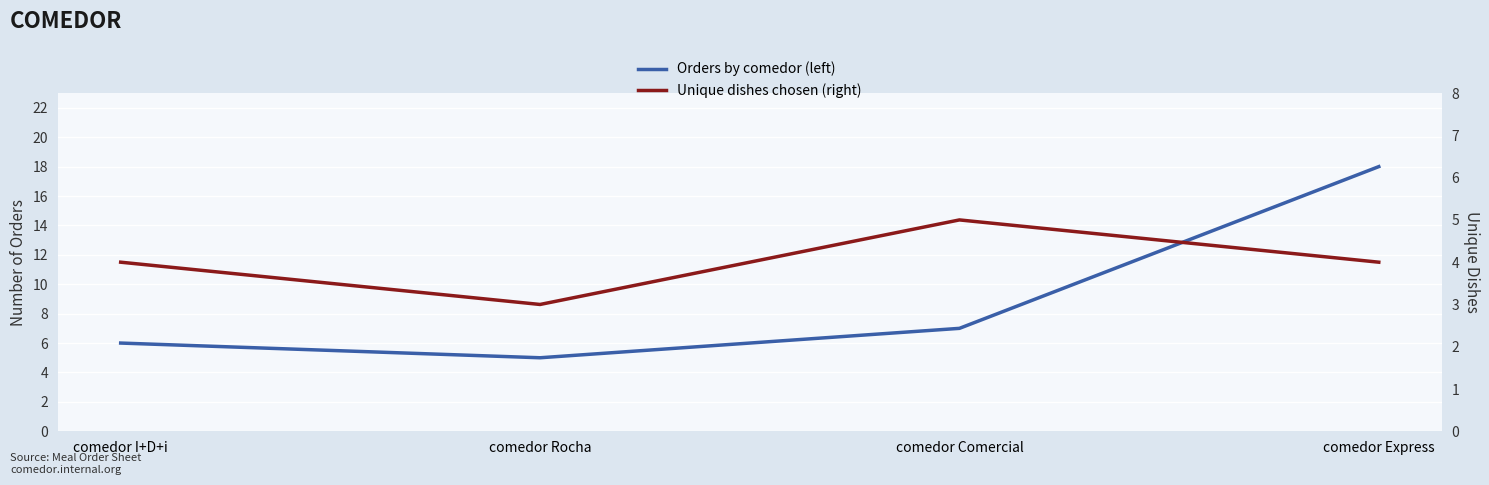

Rank the series at comedor Rocha from lowest to highest value.

Unique dishes chosen (right), Orders by comedor (left)